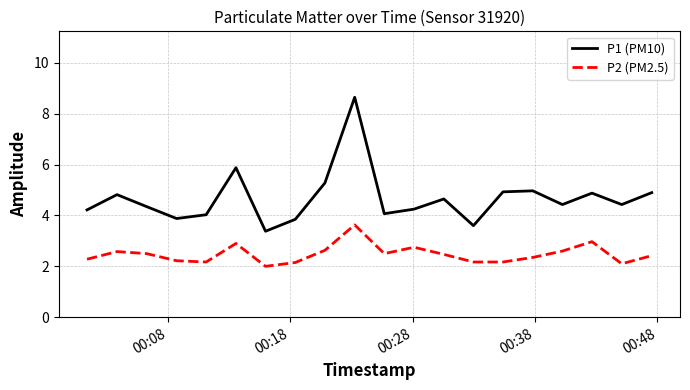

Which series has the largest range (max minus min)?

P1 (PM10)